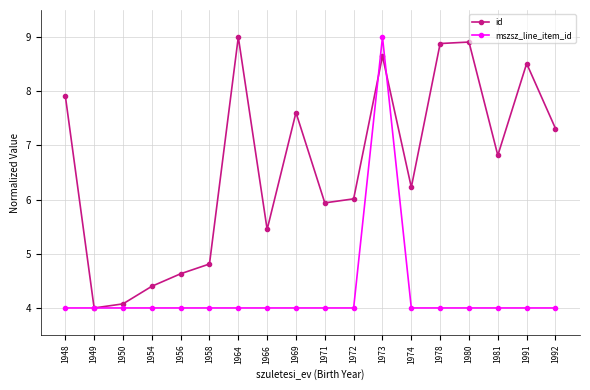

How many lines are shown in the chart?

2